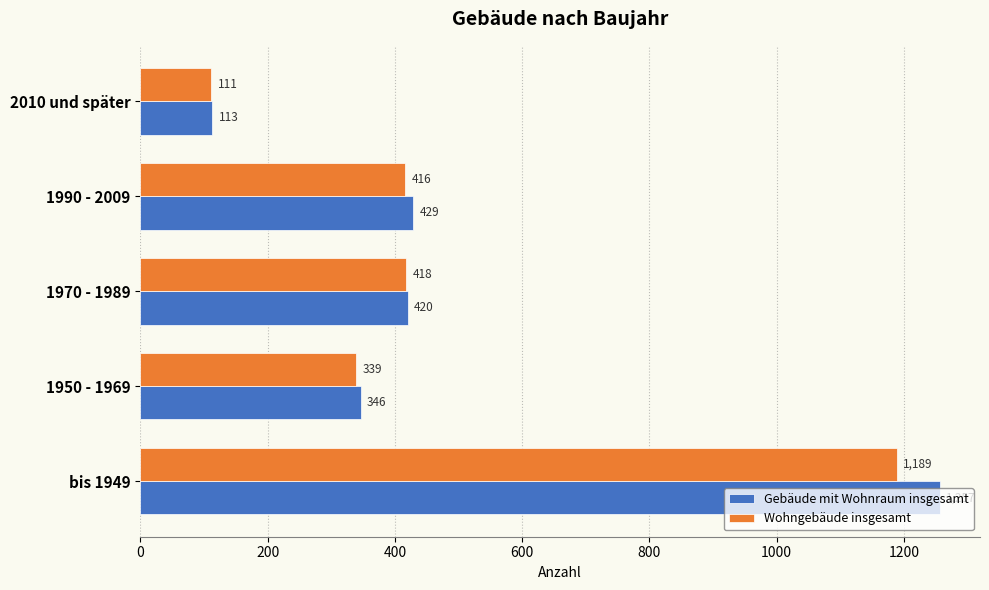

Where is Gebäude mit Wohnraum insgesamt nearest to the value 685?

1990 - 2009